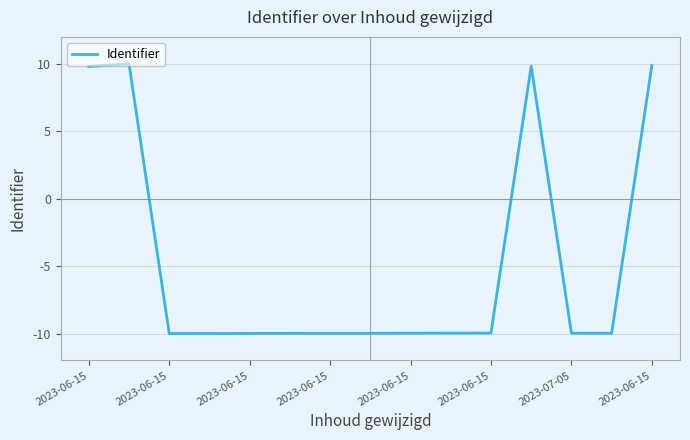

What is the smallest value displayed?

-10.0